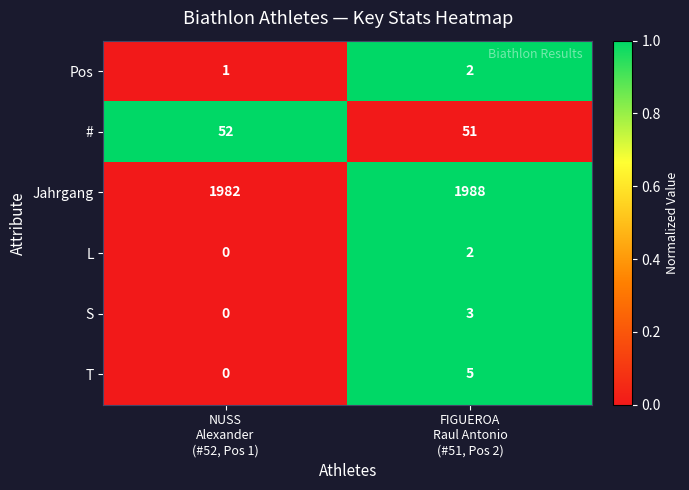

How many categories are shown in the chart?

2